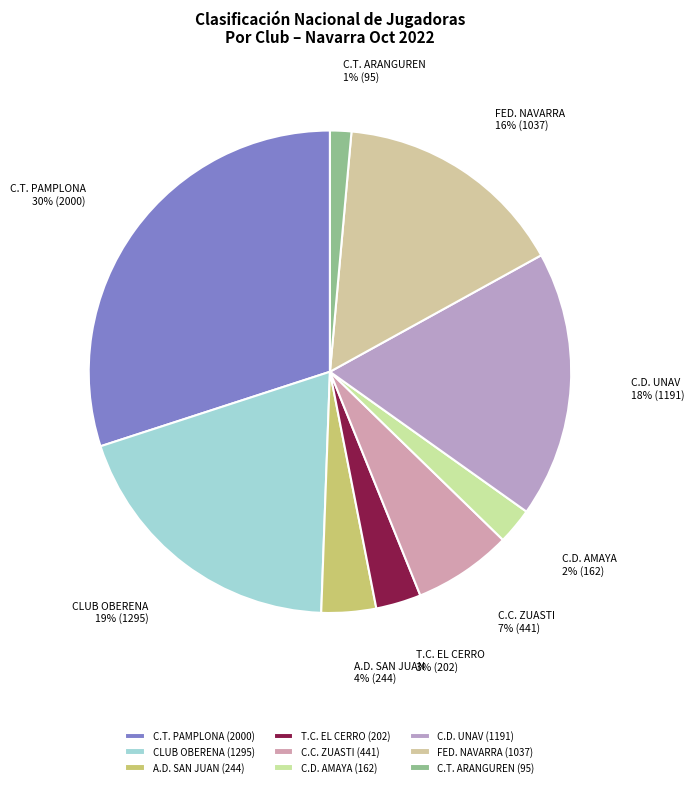

How many slices are in this pie chart?

9